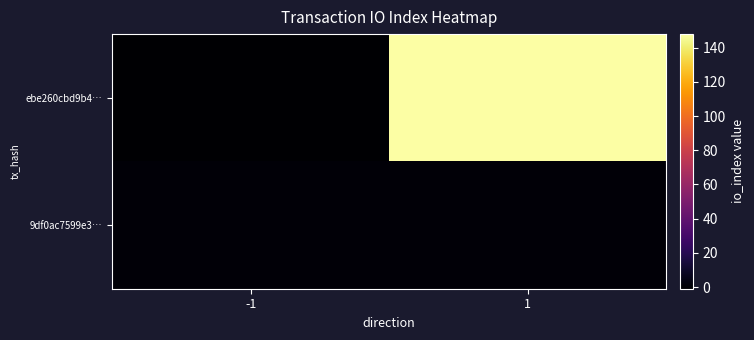

At how many categories does at least one series exceed 116?

1